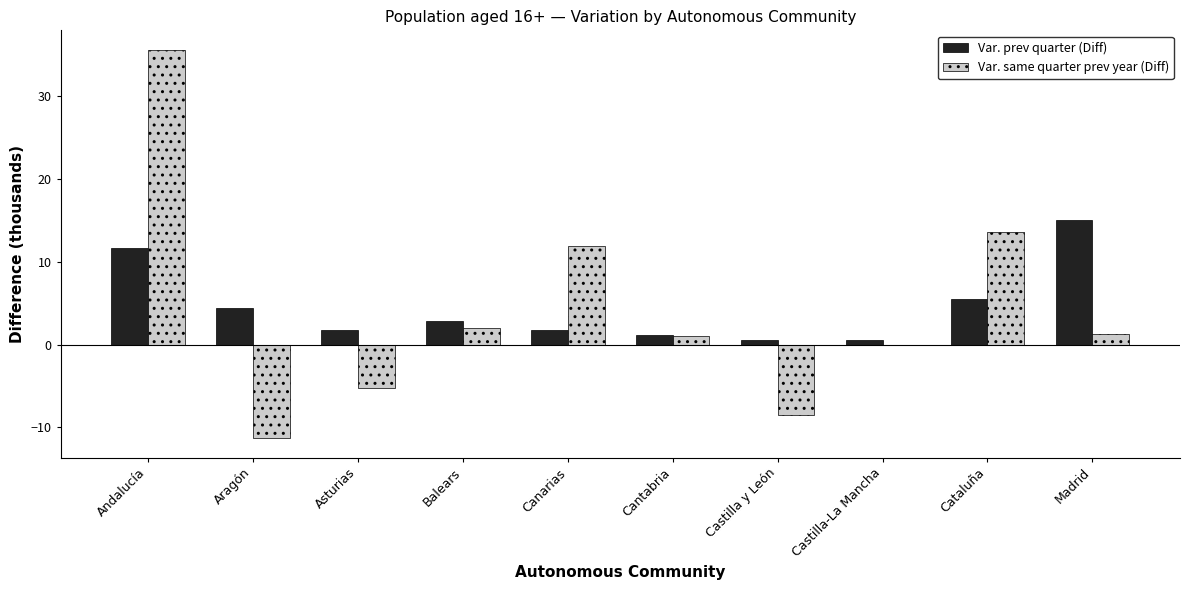

Which series has the widest spread of values?

Var. same quarter prev year (Diff)